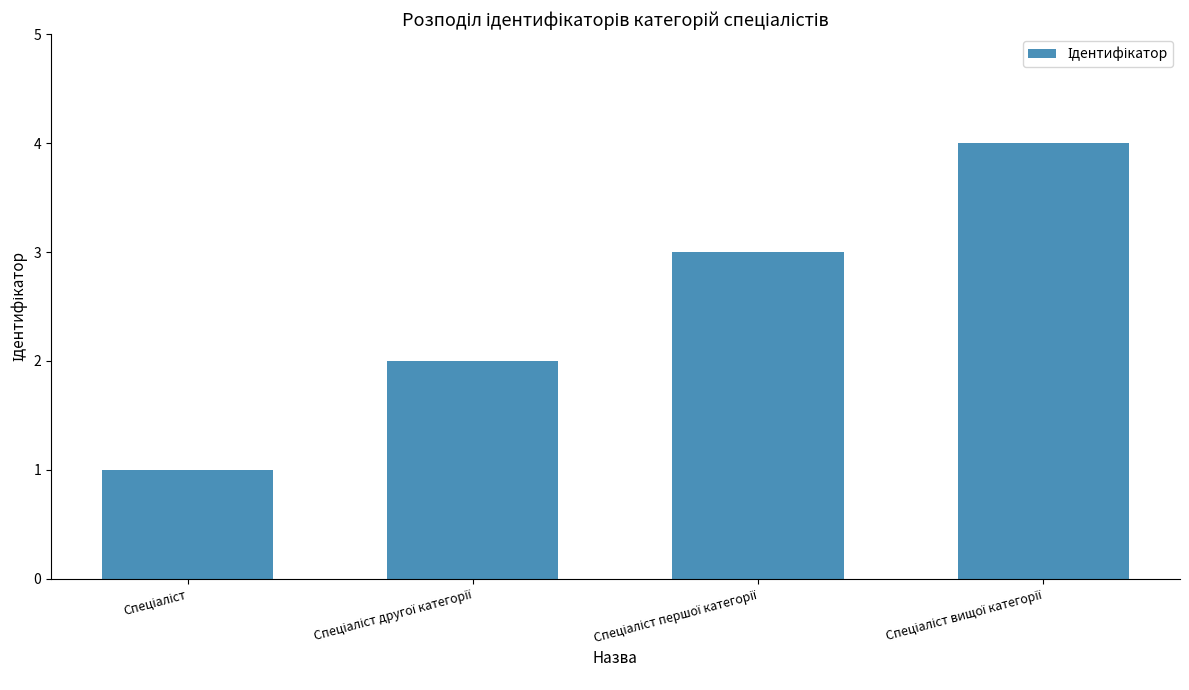

What is the maximum value shown in the chart?

4